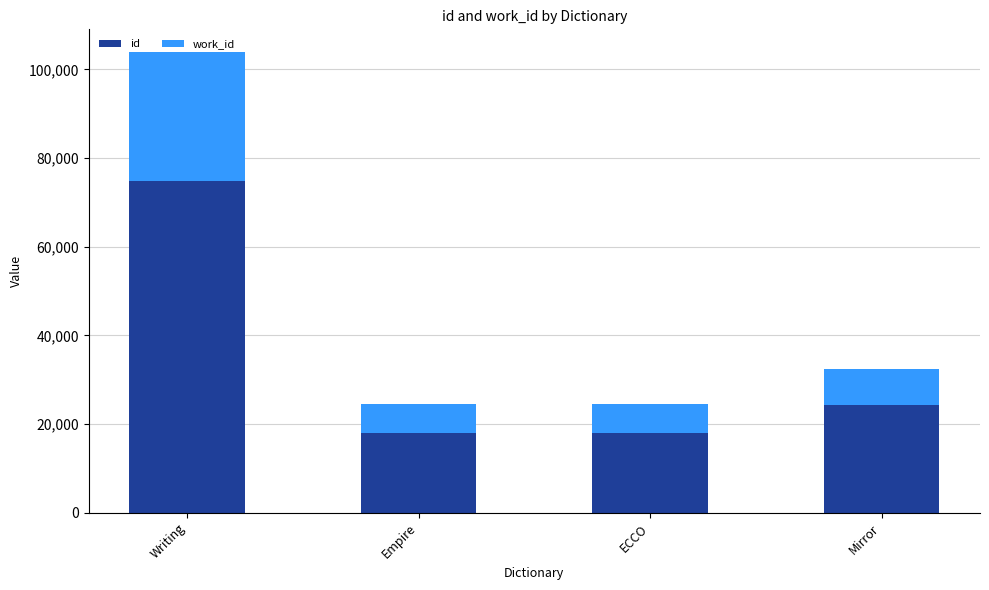

What is the highest value of the id series?

74855